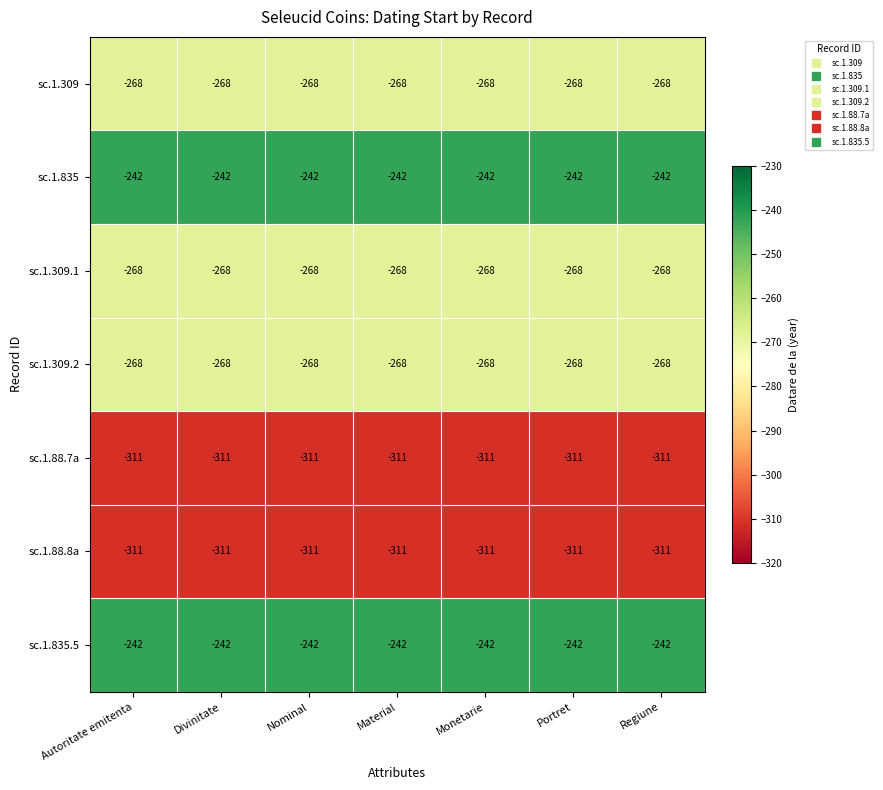

The sc.1.309.1 series shows -89 at Material. True or false?

False